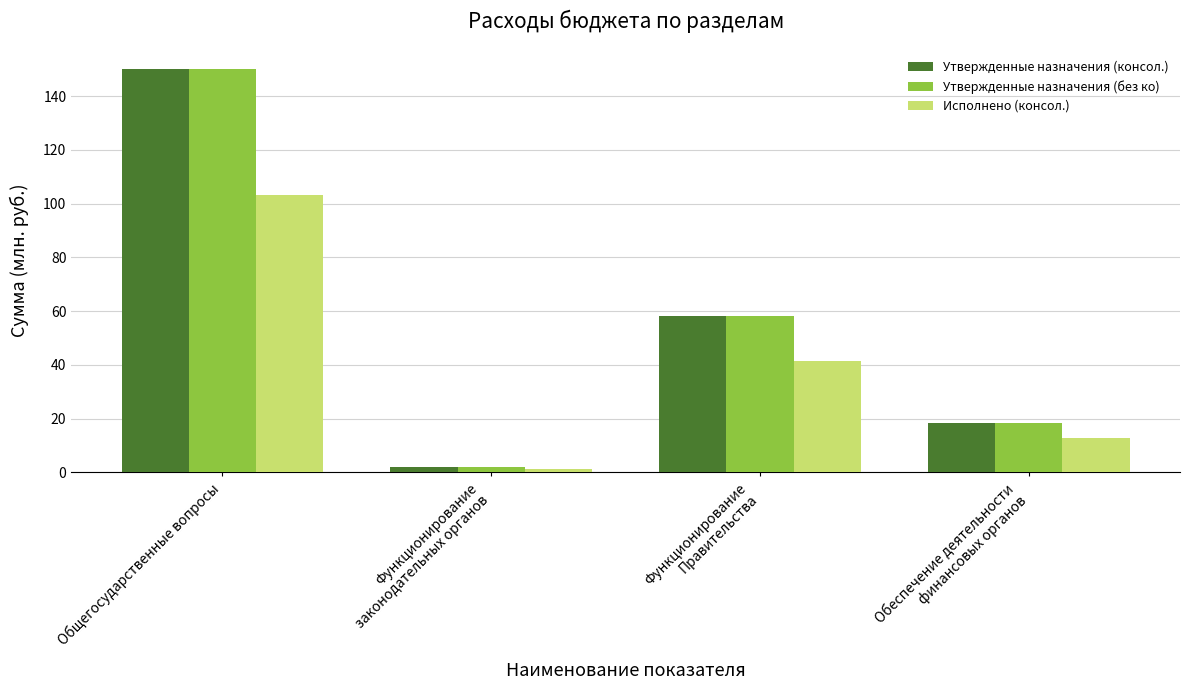

At which category is the sum across all series the highest?

Общегосударственные вопросы